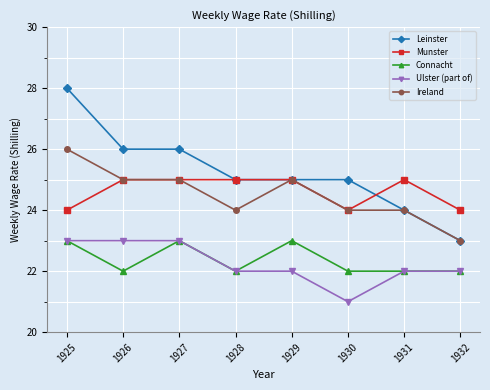

True or false: Ireland has a value of 24 at 1928.

True